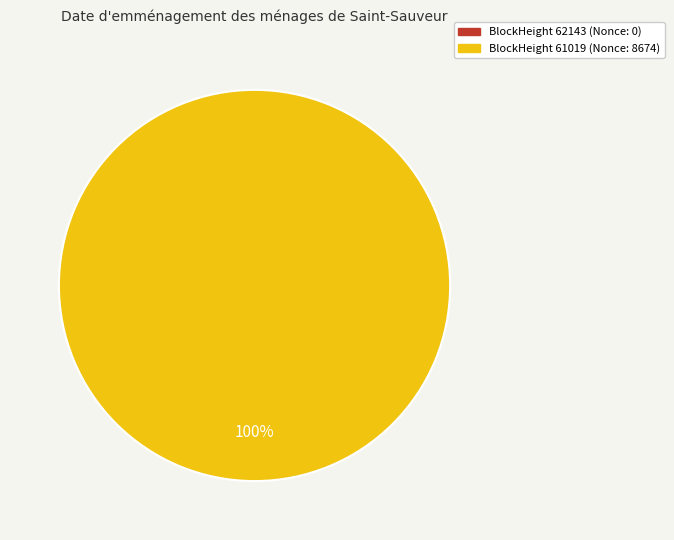

Which slice represents more than half of the pie?

61019